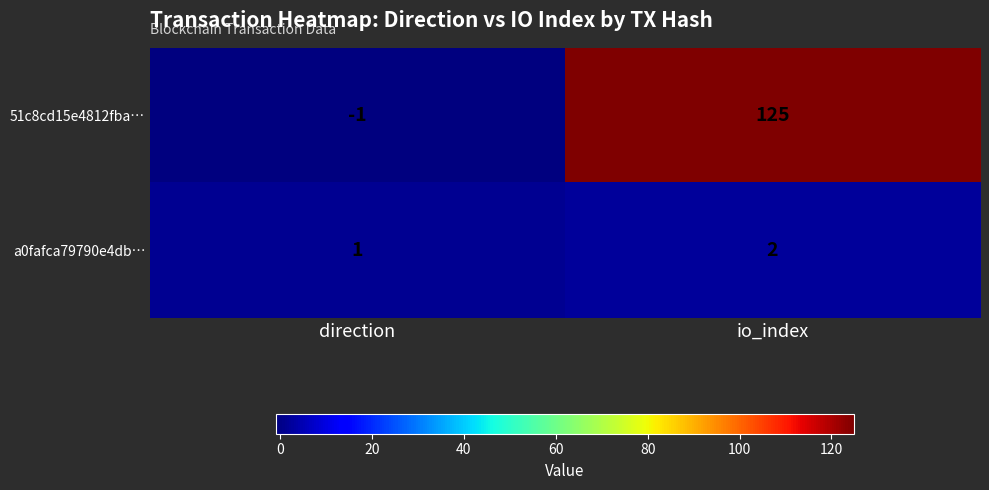

Where is 51c8cd15e4812fba… nearest to the value 62?

direction